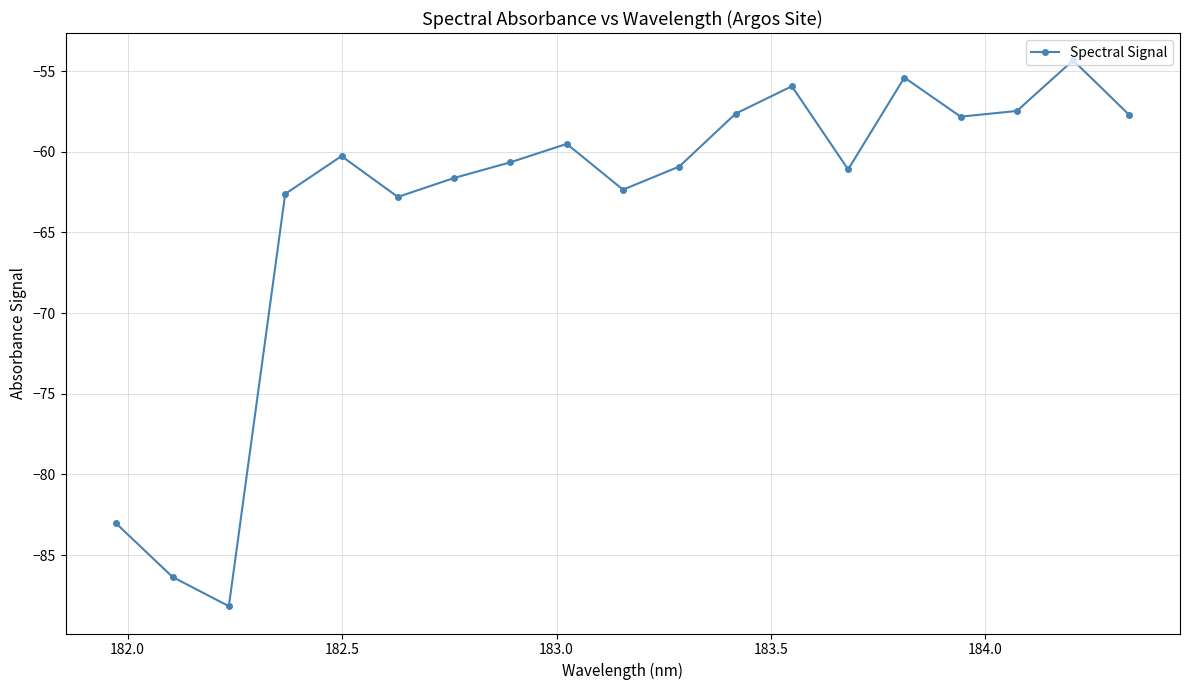

What is the minimum value shown in the chart?

-88.2